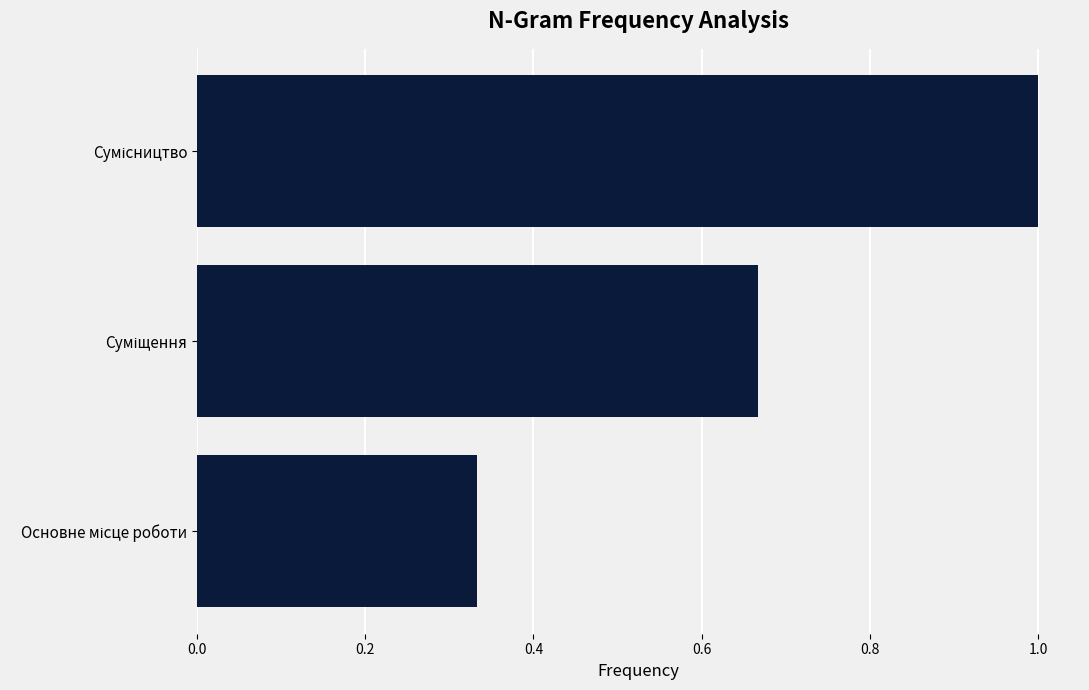

What is the maximum value shown in the chart?

1.0